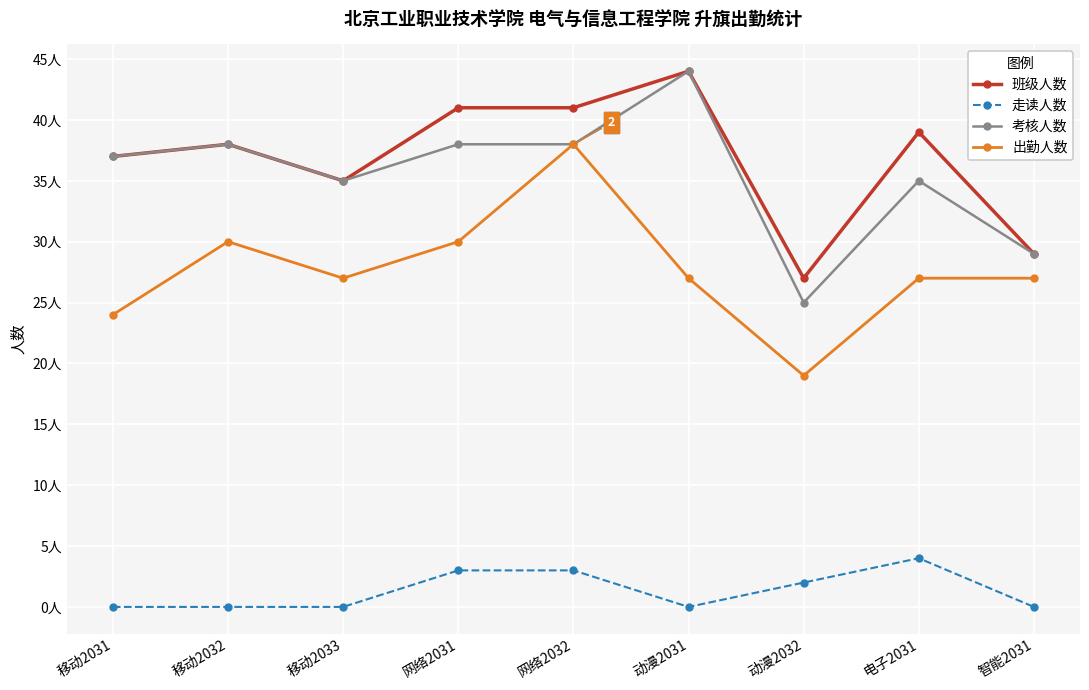

True or false: 考核人数 has a value of 14 at 电子2031.

False